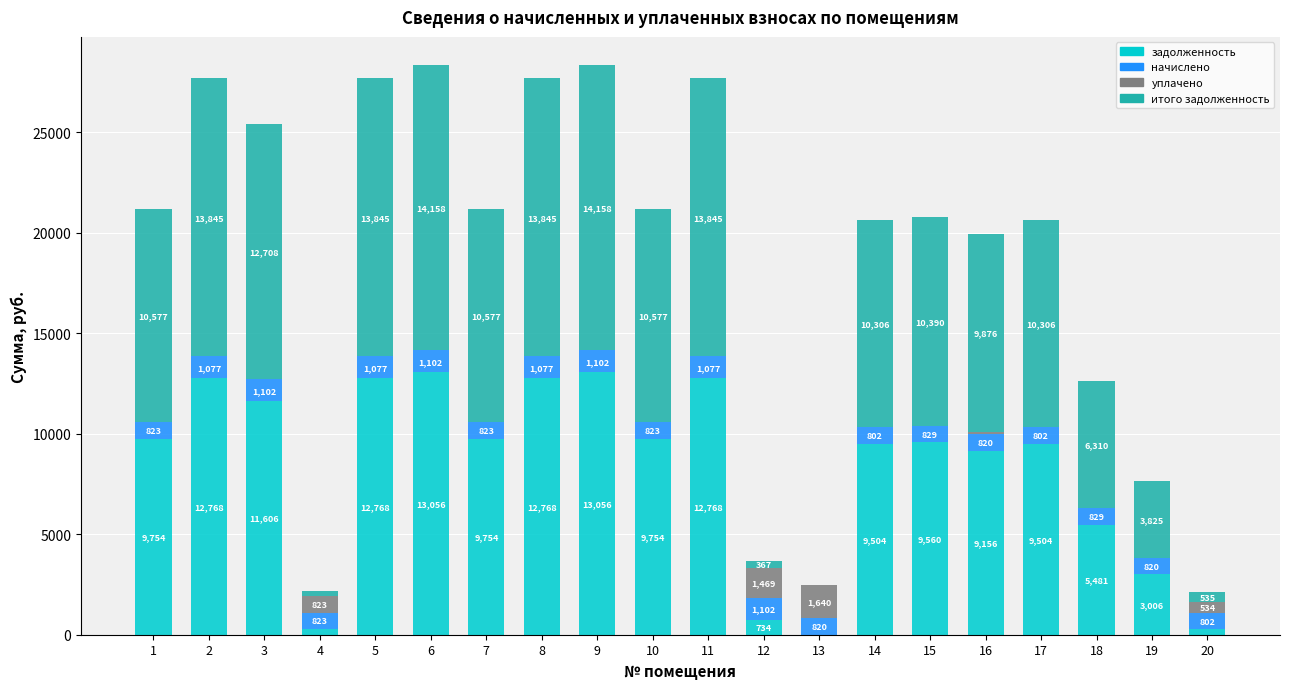

True or false: задолженность has a value of 274.3 at 4.

True